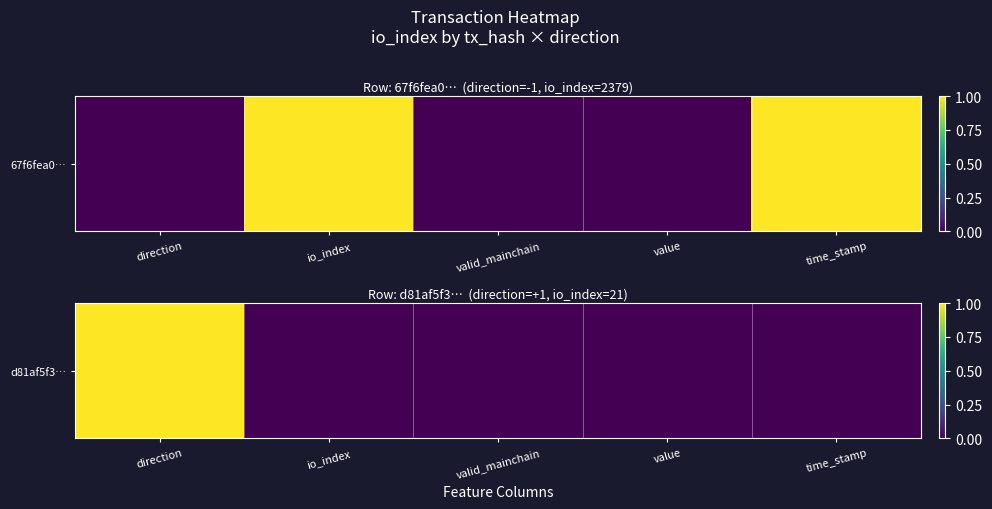

What is the difference between the maximum and second lowest values?

1